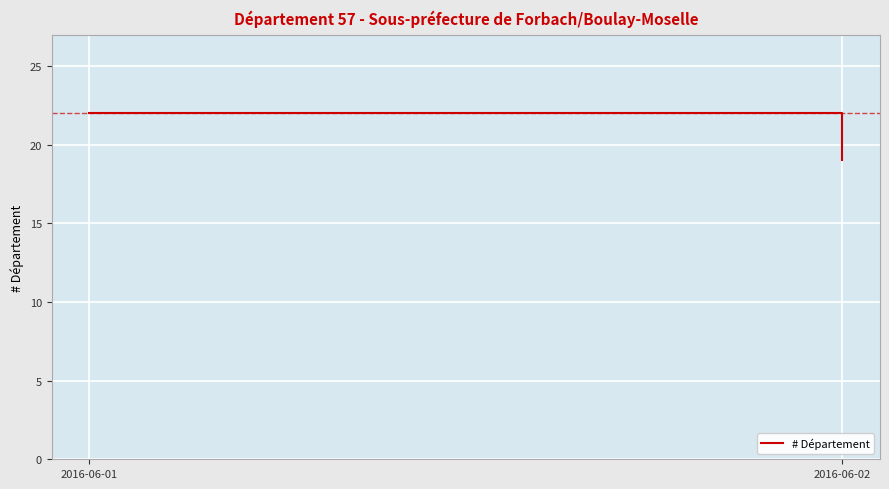

At which category does the chart reach its minimum across all series?

2016-06-02